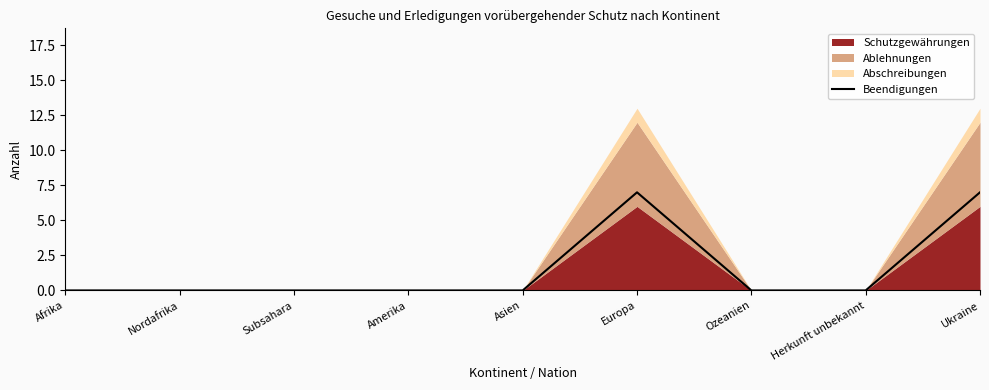

What is the sum of all values?

14